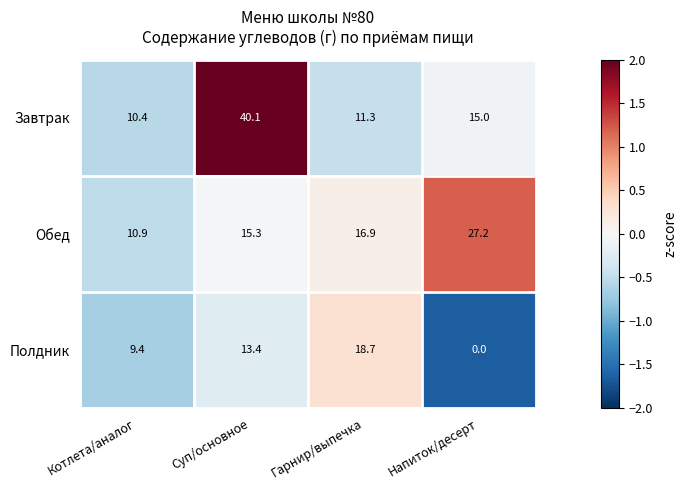

Is it true that Завтрак equals 16.7 at Котлета/аналог?

False